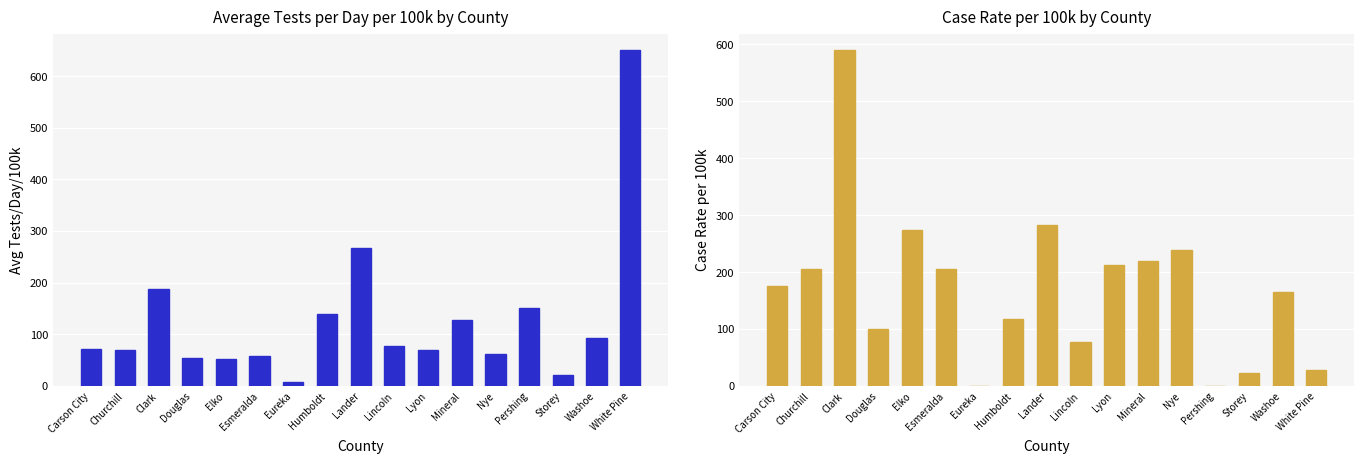

What is the highest value of the Case Rate per 100k series?

589.4